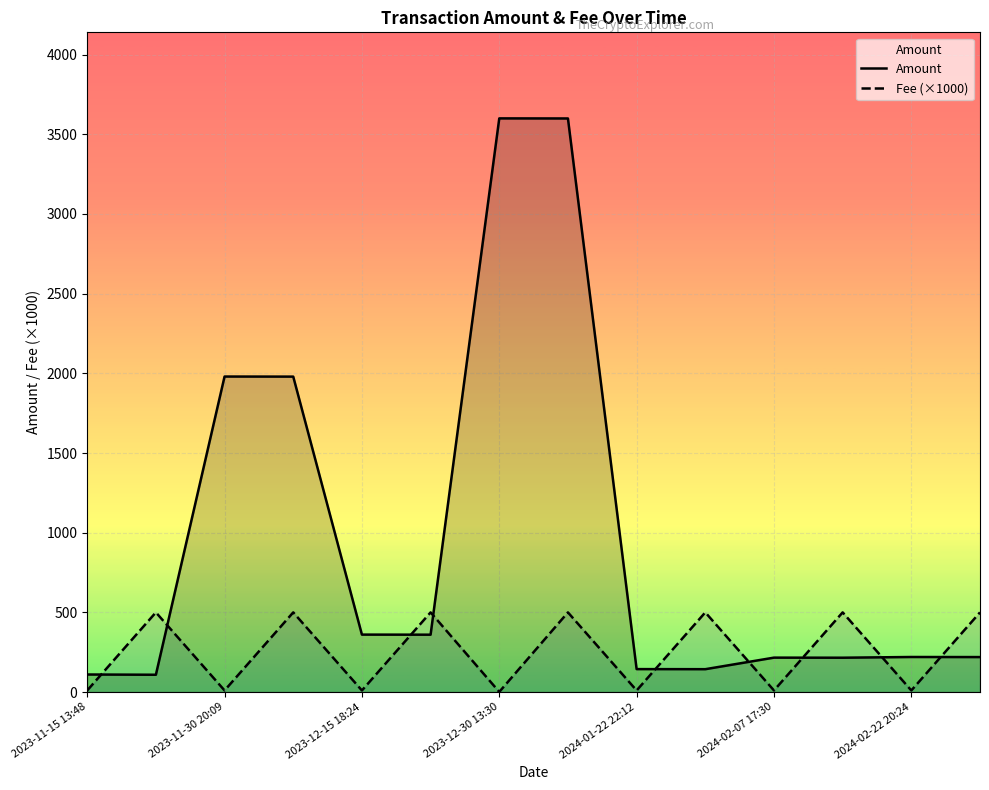

What is the difference between the Amount values at 2023-11-15 13:48 and 2024-02-22 20:24?

109.9